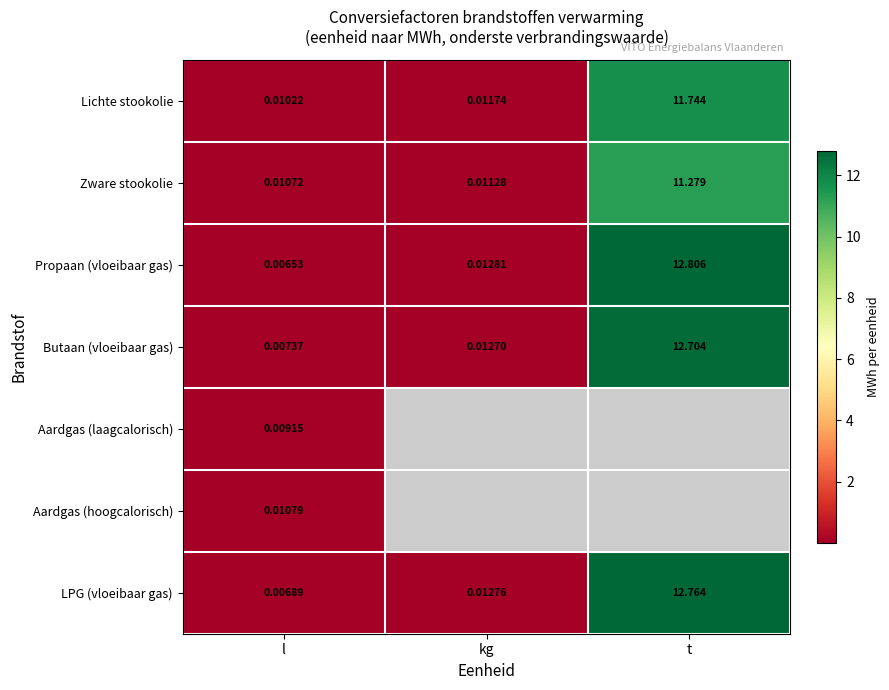

What is the difference between the maximum and minimum values in the Zware stookolie series?

11.3